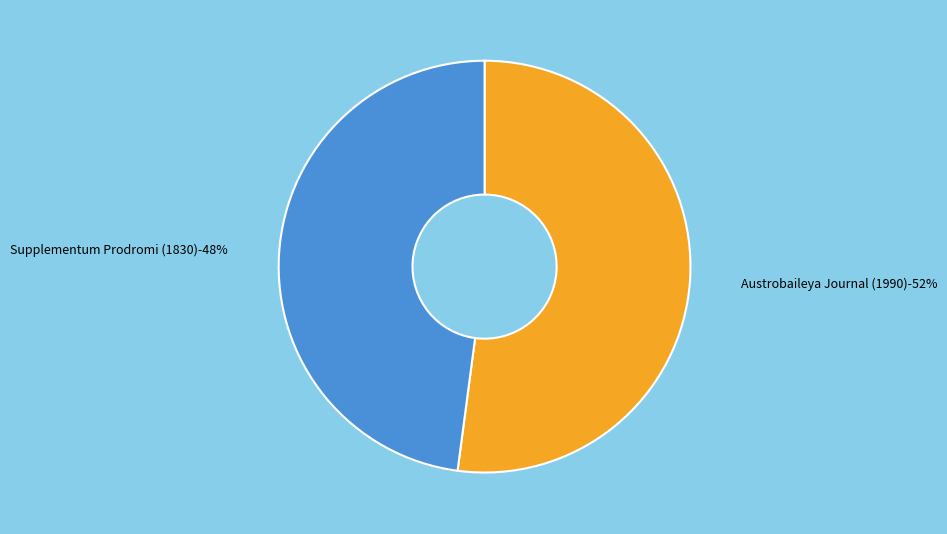

To the nearest percent, what portion does Austrobaileya Journal (1990) represent?

52%